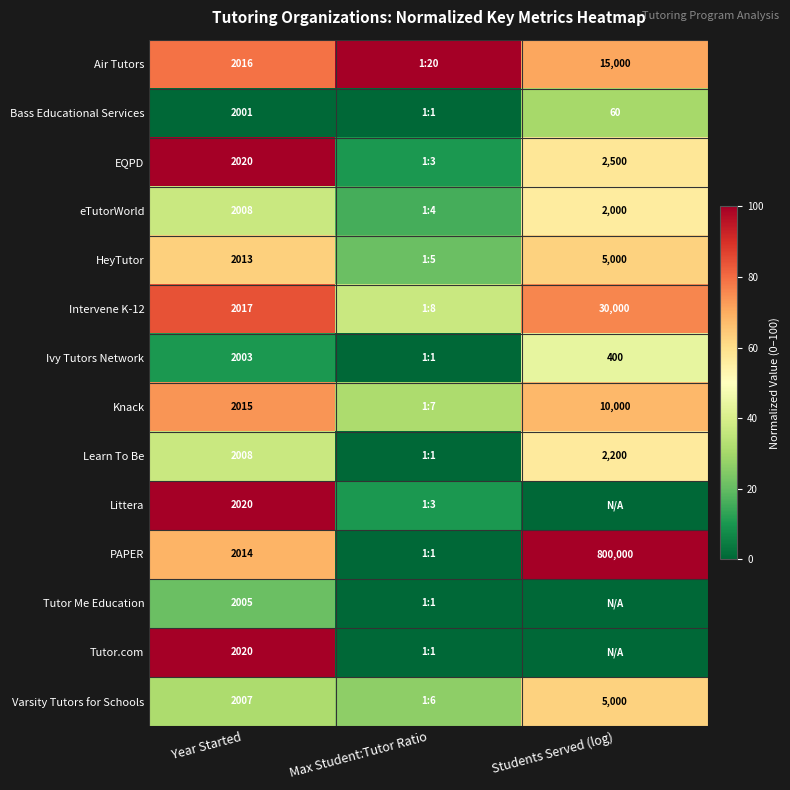

What is the highest value of the Tutor.com series?

100.0